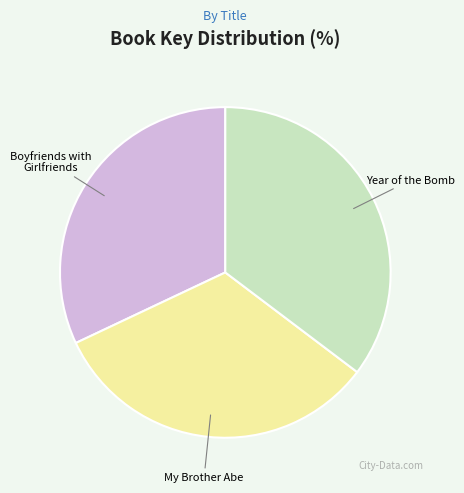

Approximately how many times larger is the value at Boyfriends with Girlfriends compared to Year of the Bomb?

0.9